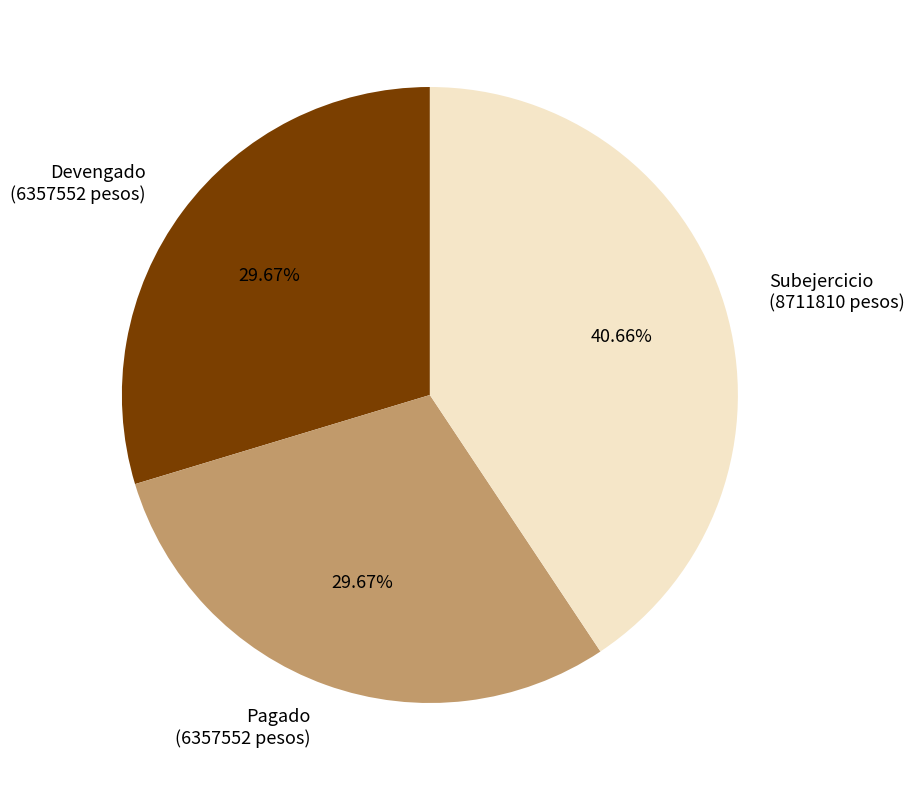

What is the largest slice in the pie chart?

Subejercicio (8711810 pesos)